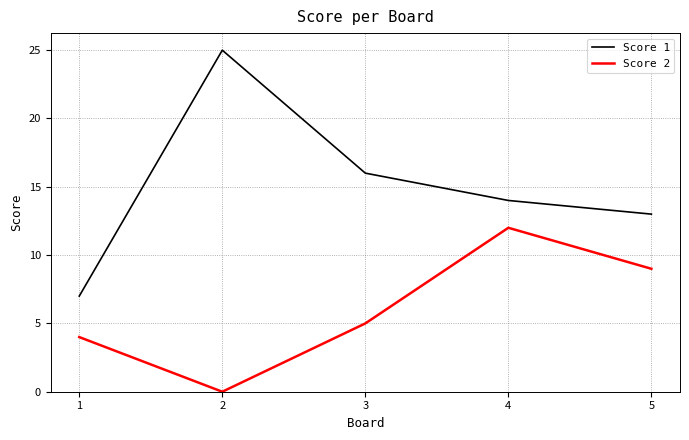

List the series in order of their peak value, lowest first.

Score 2, Score 1